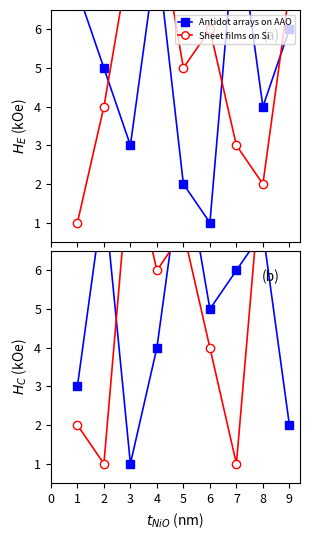

Reading left to right, what are all the values shown in this chart?

Antidot arrays on AAO: 3	8	1	4	9	5	6	7	2
Sheet films on Si: 2	1	9	6	7	4	1	9	8